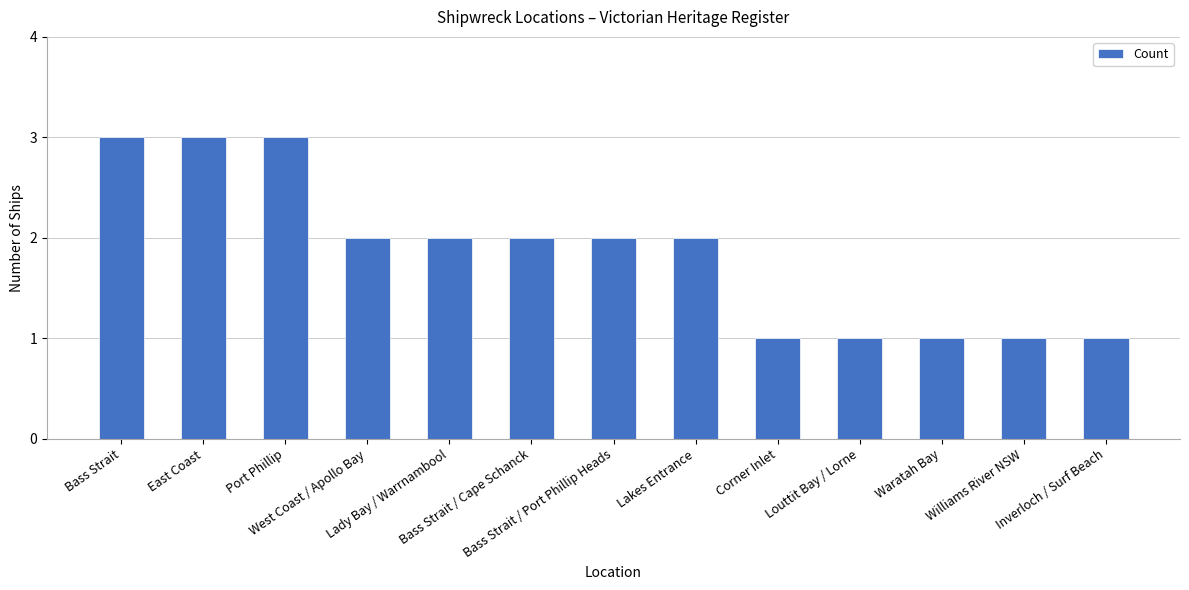

How many bars are there in total?

13